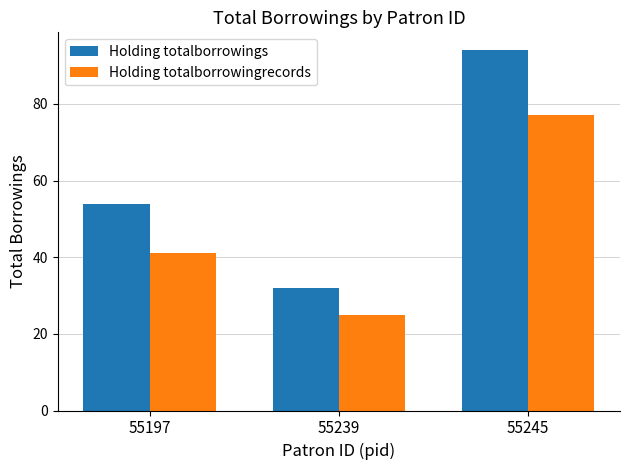

True or false: Holding totalborrowings has a value of 81 at 55197.

False